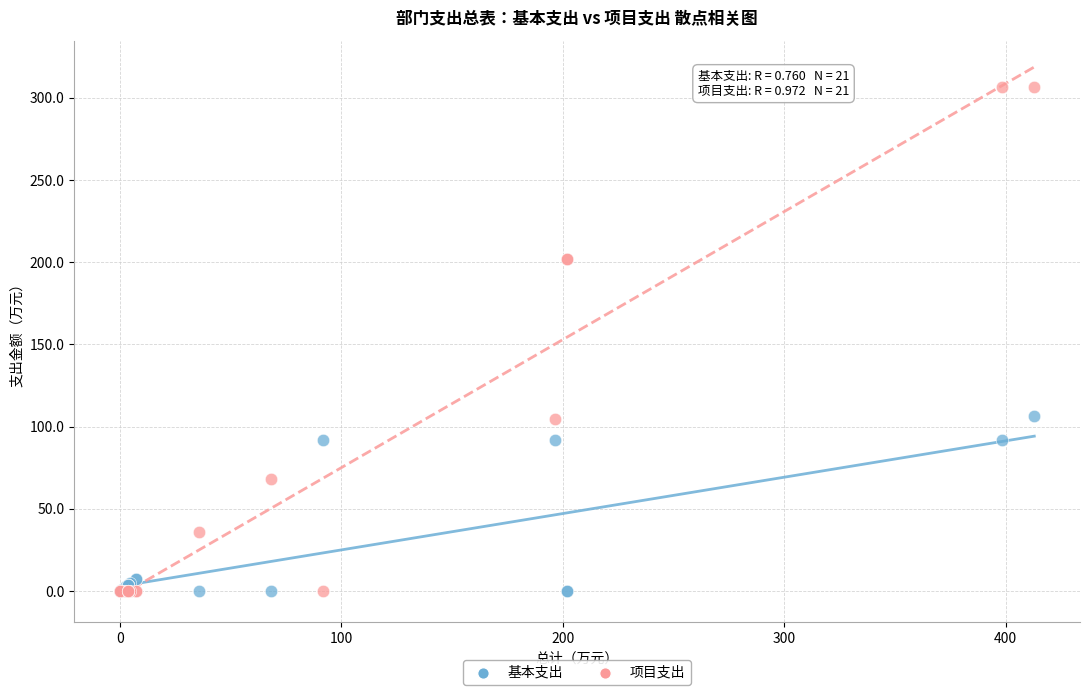

Which series has the largest Y range (max minus min)?

项目支出